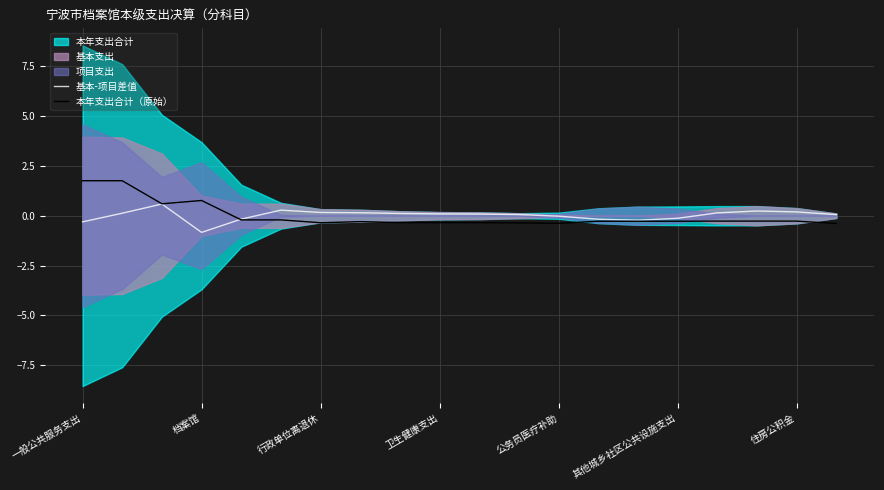

What is the maximum value for 本年支出合计（原始）?

1.8